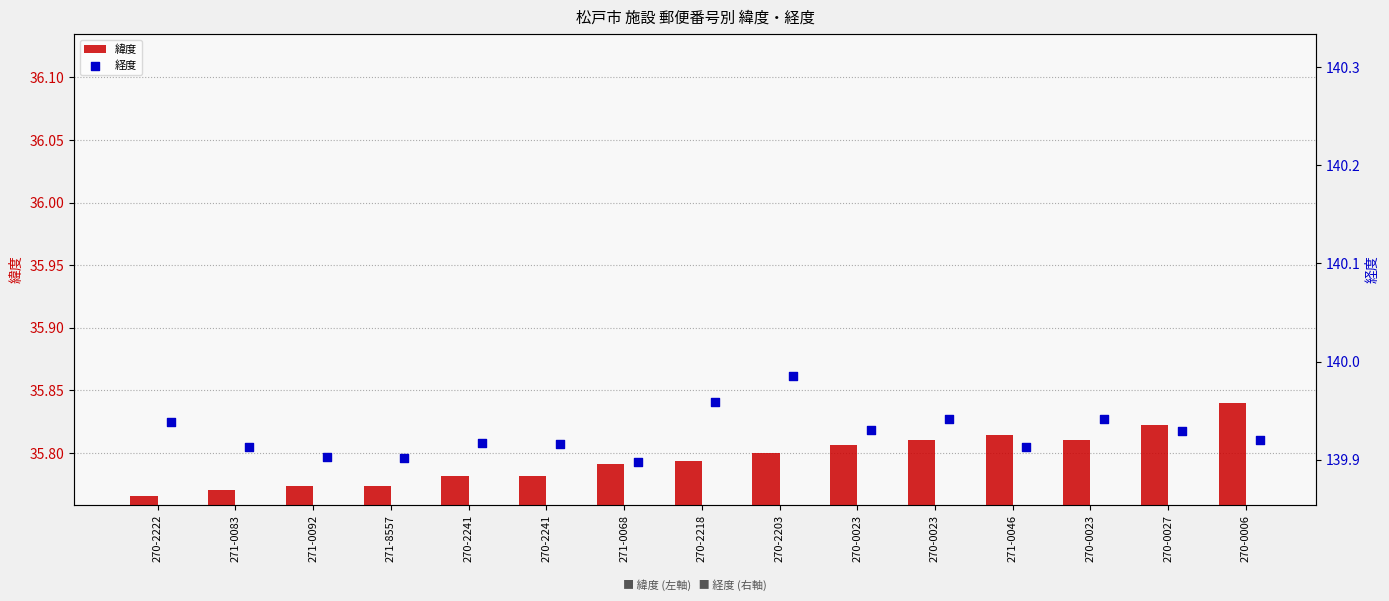

Which series has the largest total across all categories?

経度